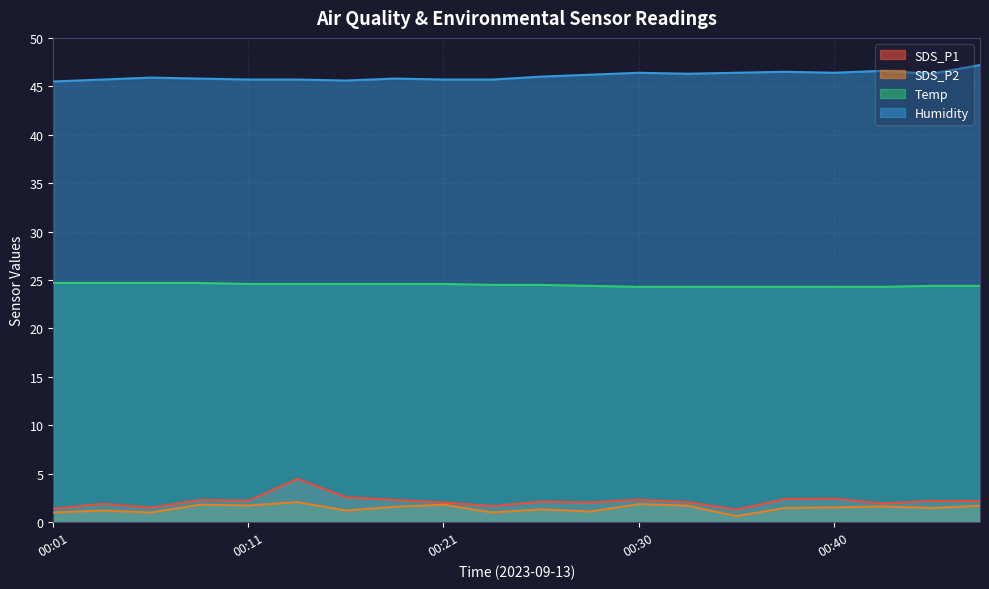

What are all the series names shown in the legend?

SDS_P1, SDS_P2, Temp, Humidity